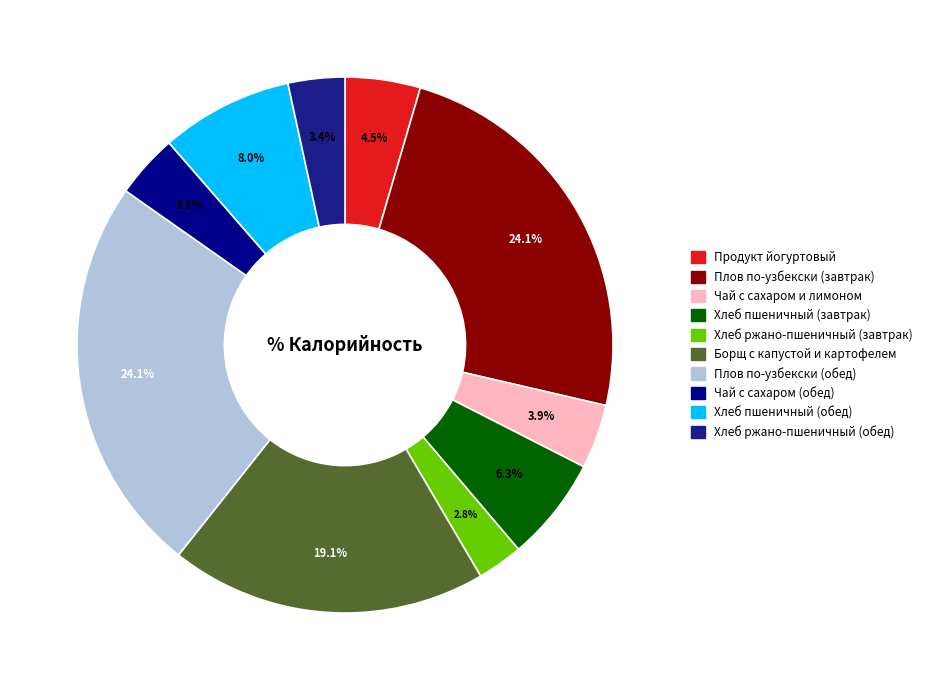

How many segments does this pie chart have?

10